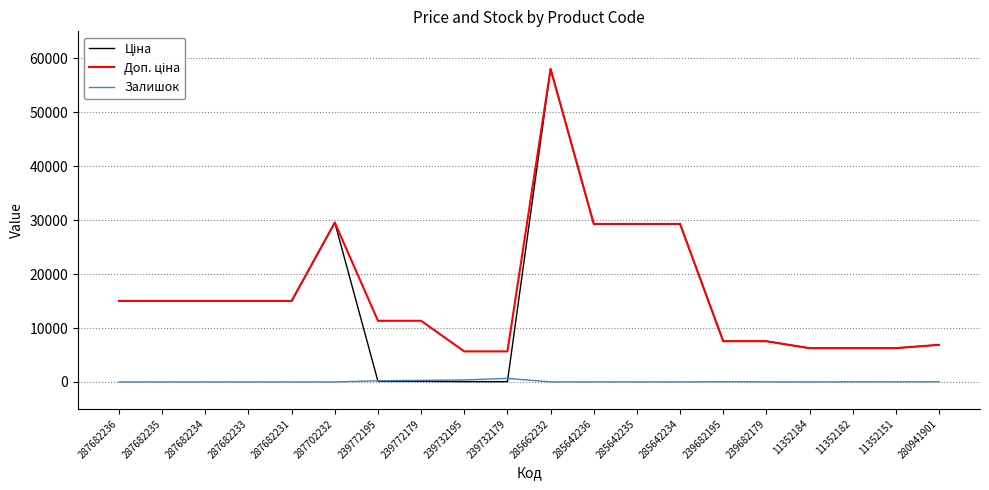

What is the average value of the Залишок series?

84.8